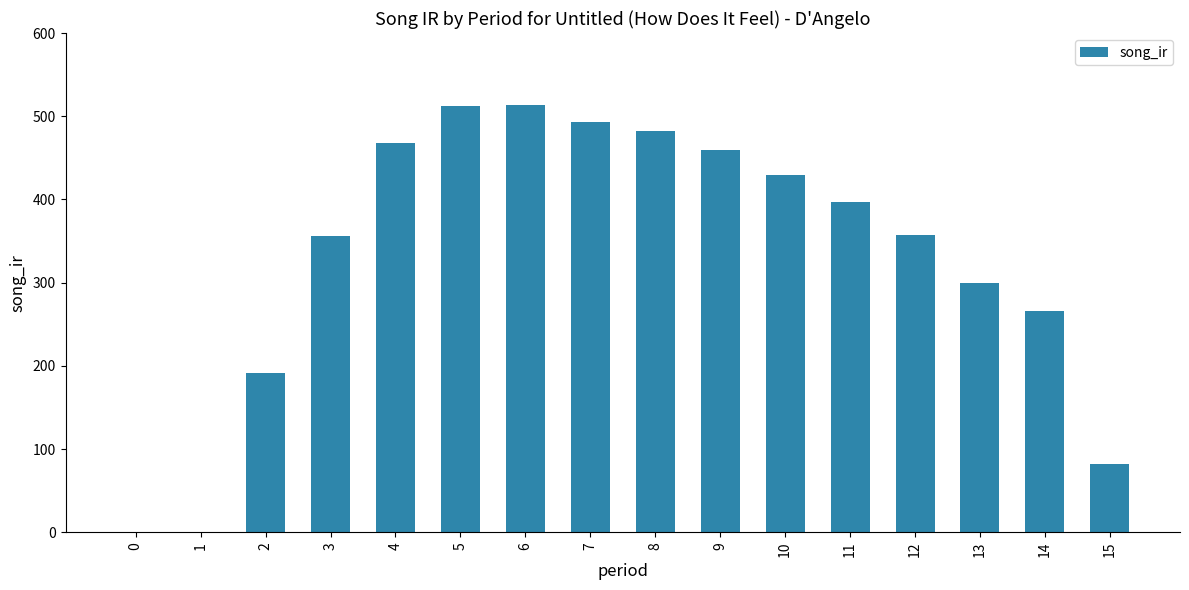

How many values exceed 396?

8